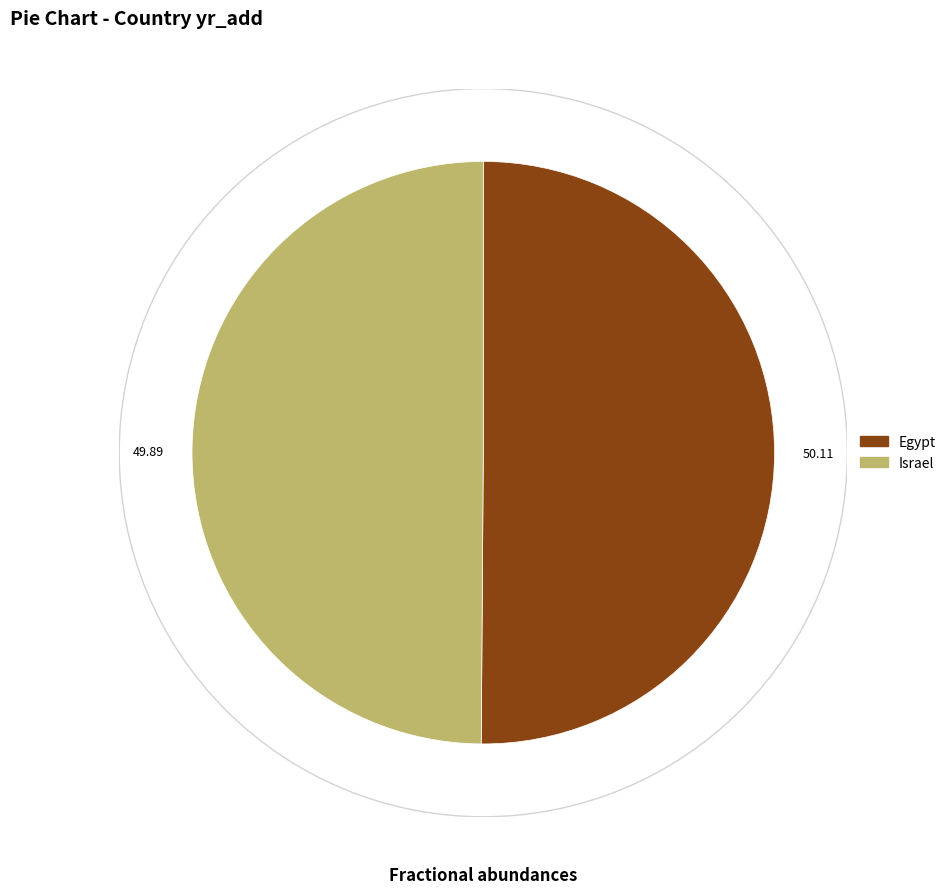

Do Egypt and Israel together represent more than half of the pie?

Yes